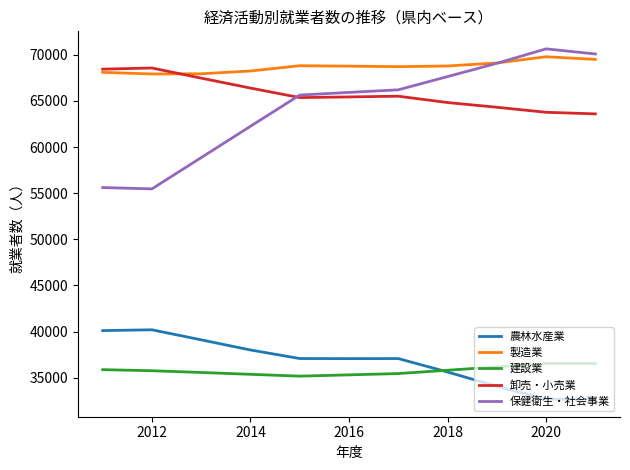

Which series has the largest range (max minus min)?

保健衛生・社会事業